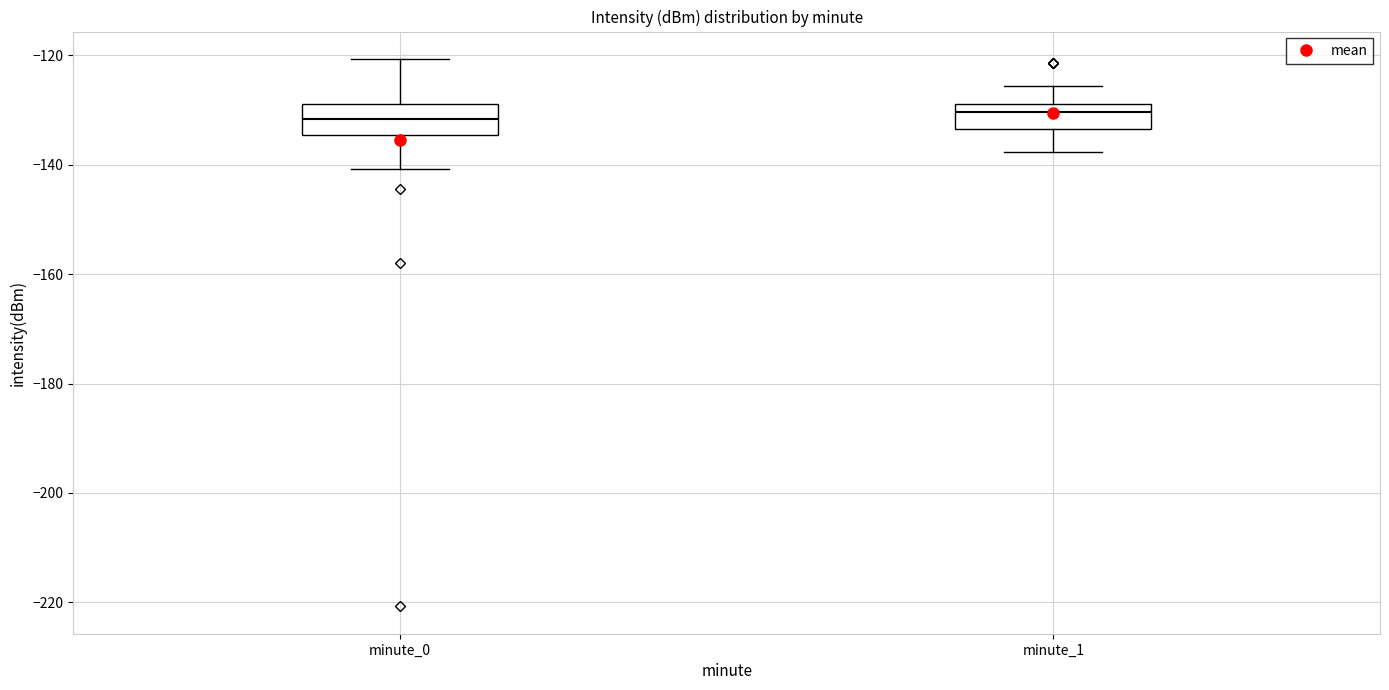

Reading left to right, transcribe this box plot: for each box, give where its median line is, the range the box spans, and where its two whiskers end, as read against the y-axis. The values are not printed on the chart, so give them approximately, as read against the axis.

minute_0: median -132, box -134 to -128, whiskers -140 to -120
minute_1: median -130, box -134 to -128, whiskers -138 to -126